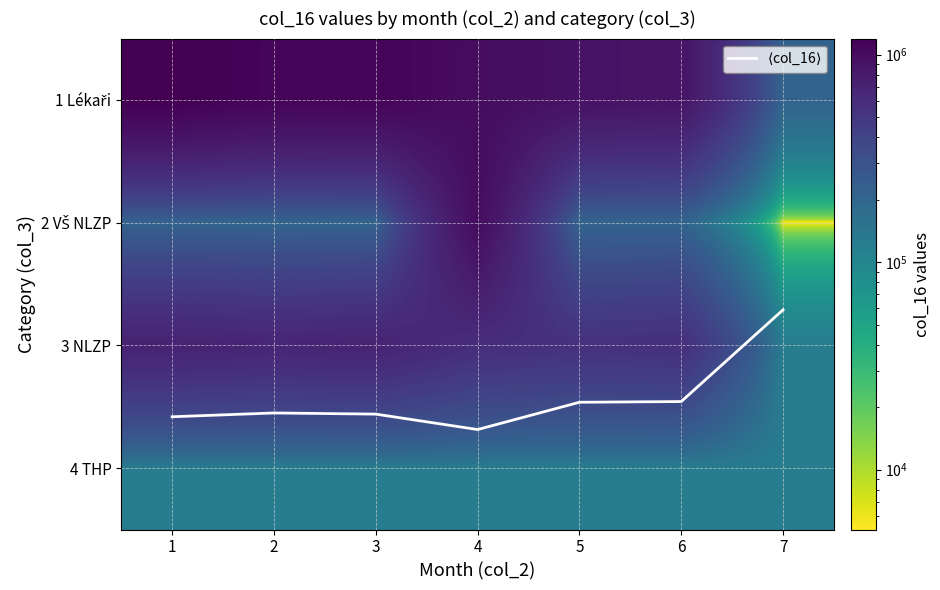

Between 7 and 3, which is larger?

3